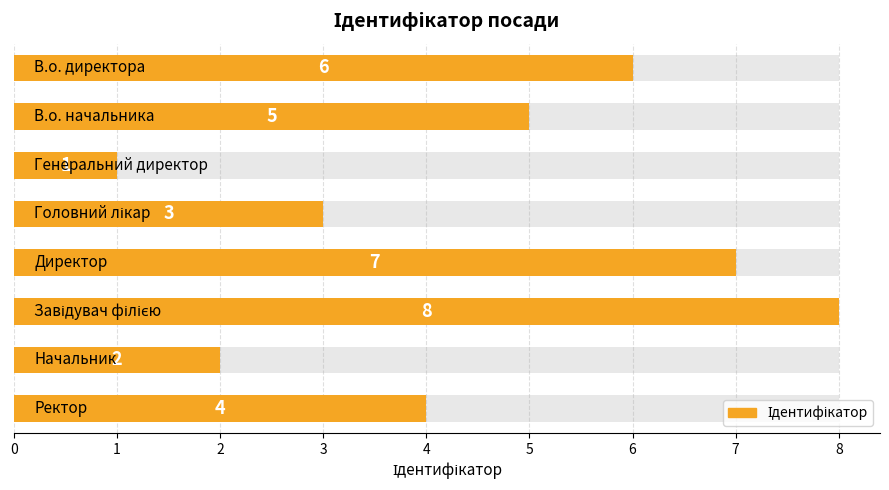

What is the change in value from 5 to 7?

-4